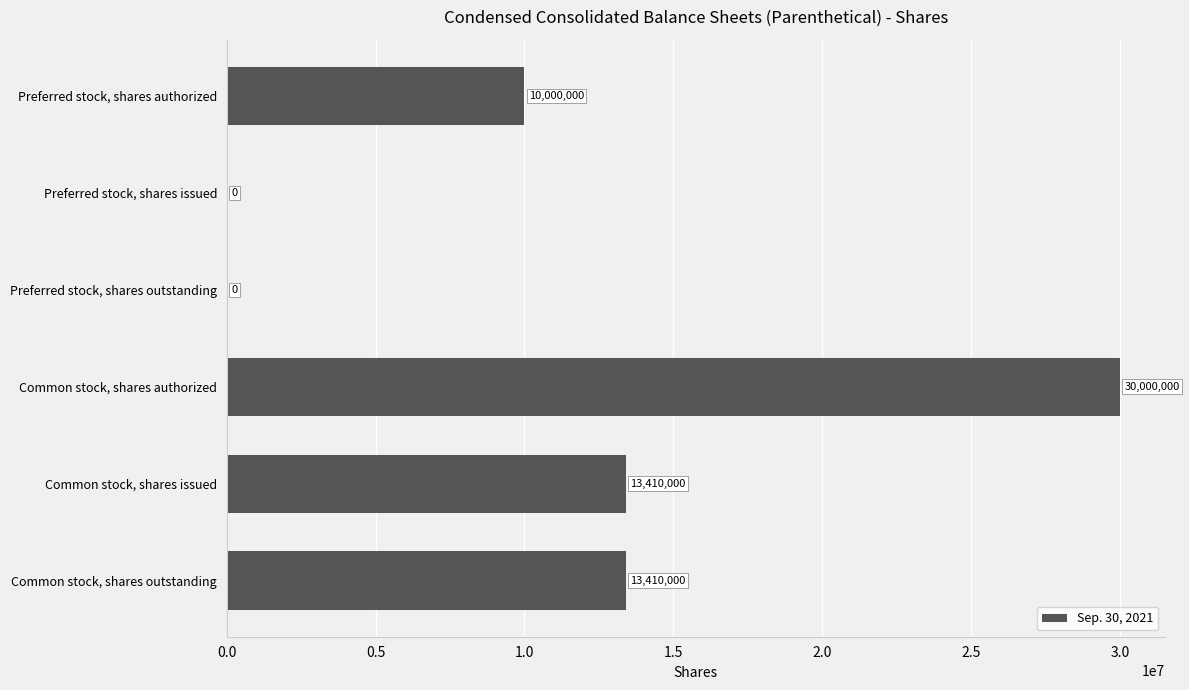

Are the bars horizontal?

Yes